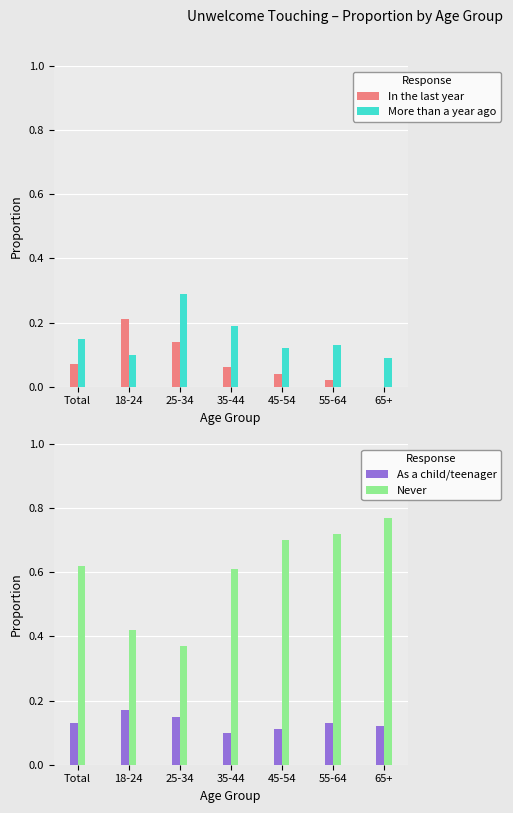

At how many categories does at least one series exceed 0?

7